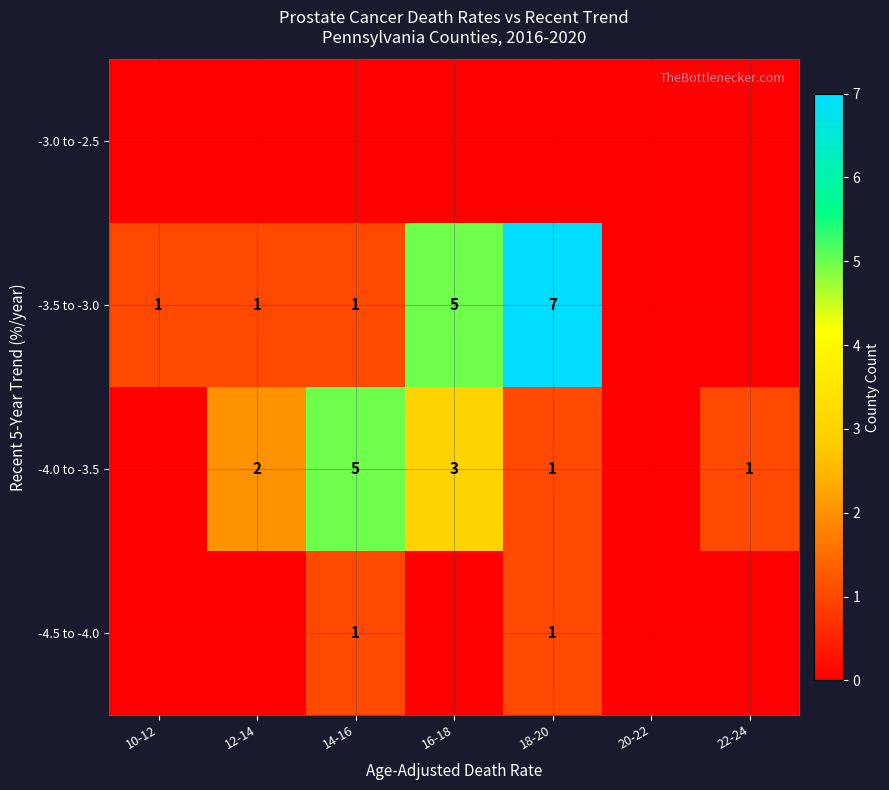

What is the sum of the -3.5 to -3.0 values at 10-12 and 16-18?

6